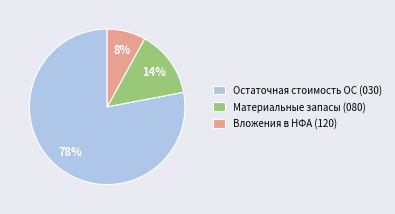

Between Вложения в НФА (120) and Материальные запасы (080), which is larger?

Материальные запасы (080)